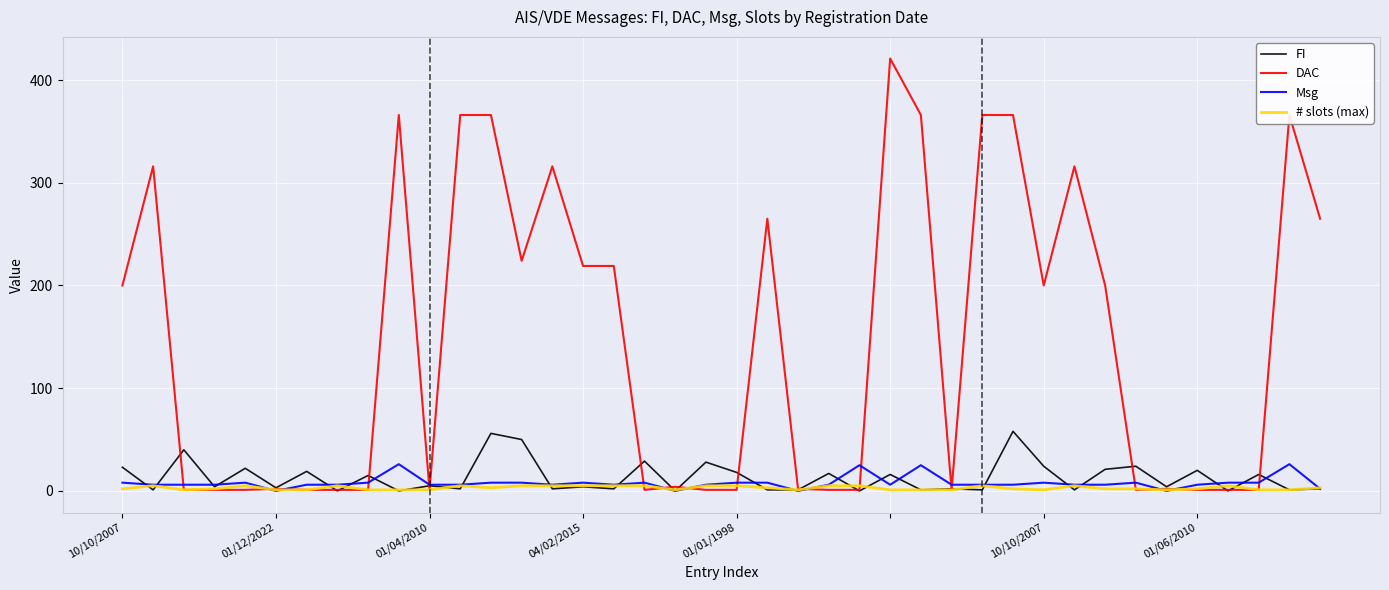

What is the greatest value displayed?

421